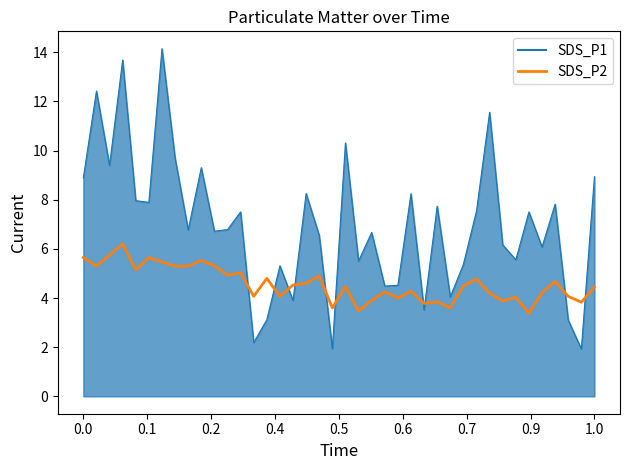

What is the minimum value for SDS_P2?

3.4